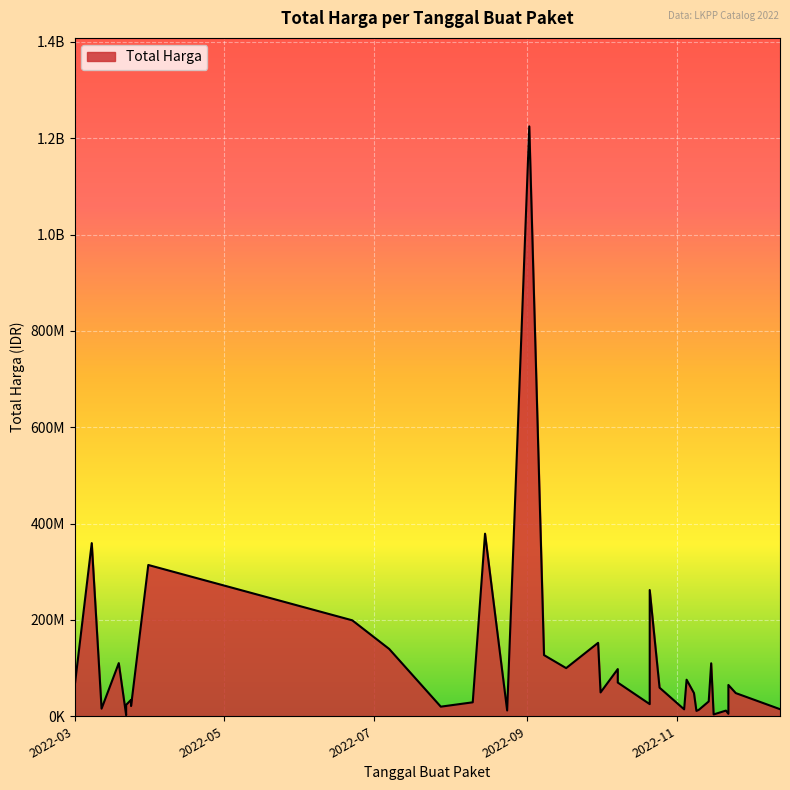

The value at 2022-09-30 is 245294490. True or false?

False